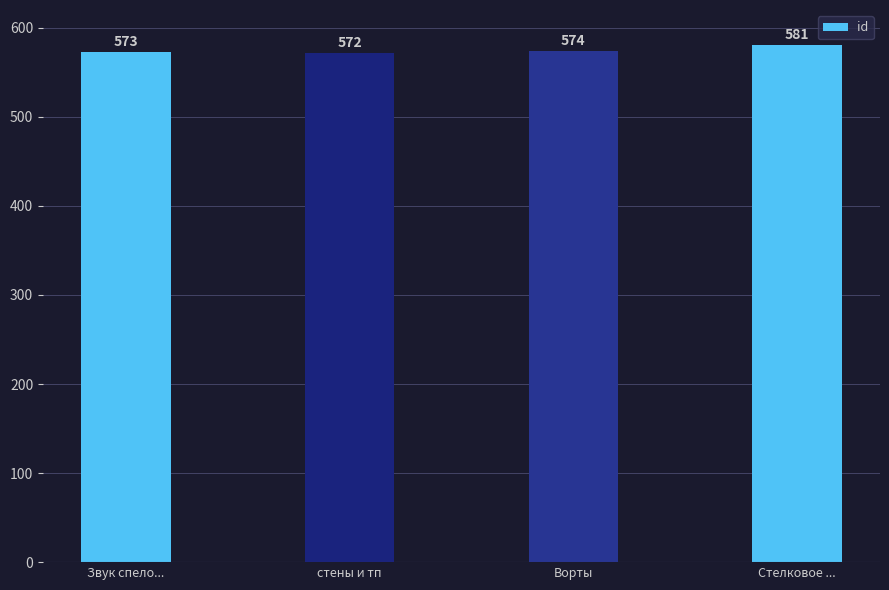

Which category has the highest value across all series?

Стелковое ...